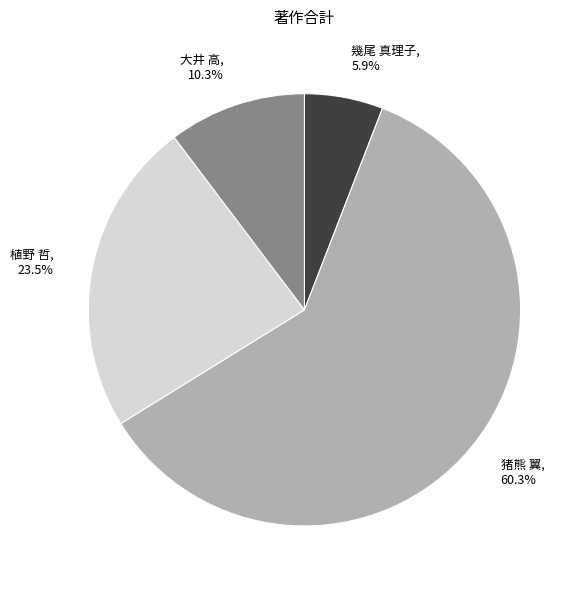

Count the number of slices in the pie.

4